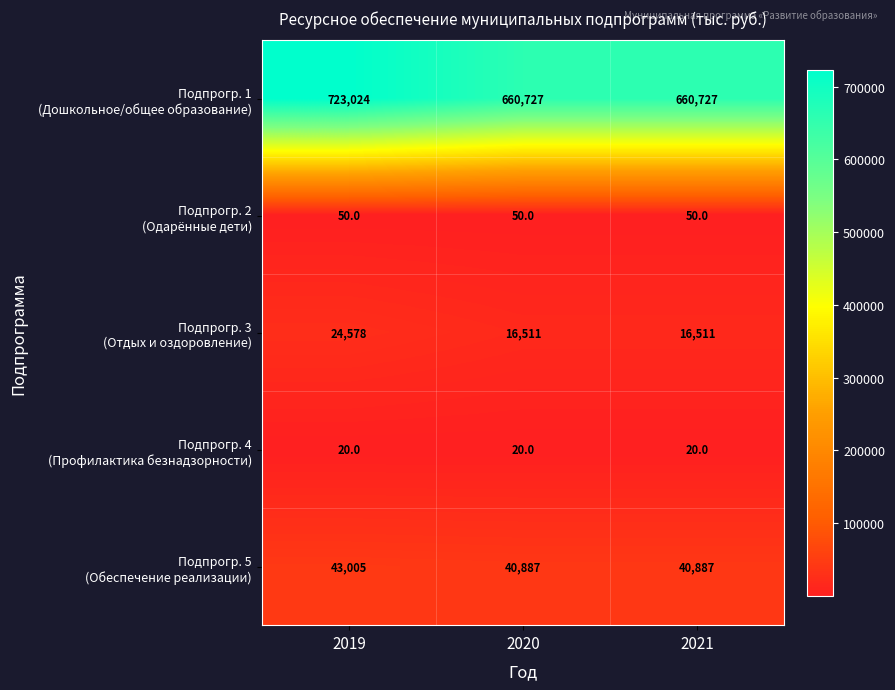

At which category is the sum across all series the highest?

2019